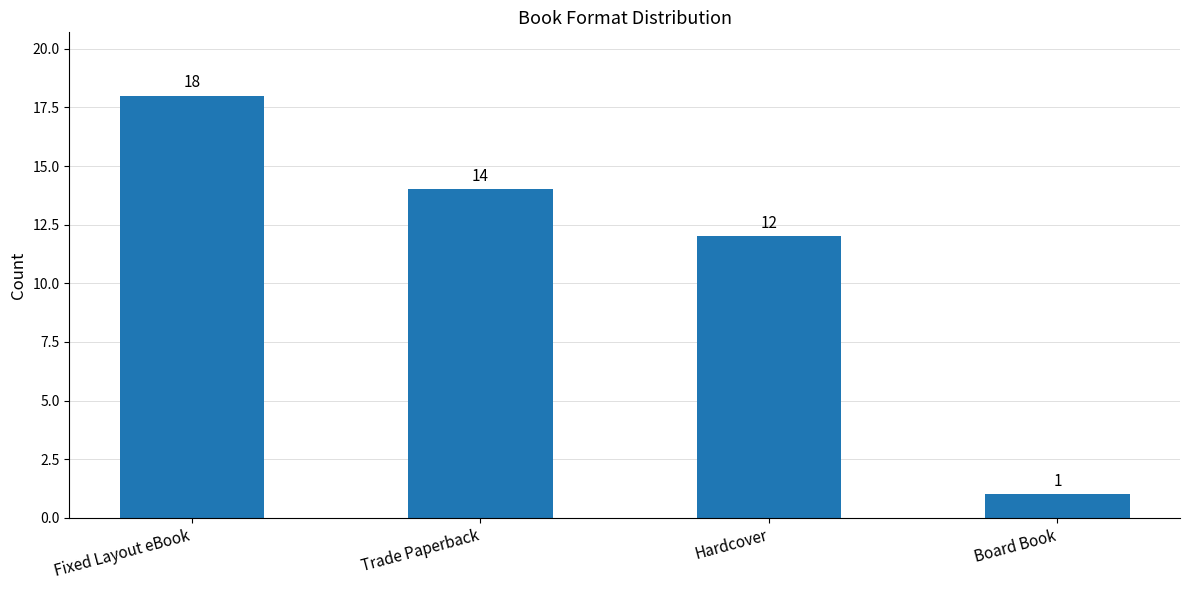

Is it true that the value at Fixed Layout eBook is 8?

False